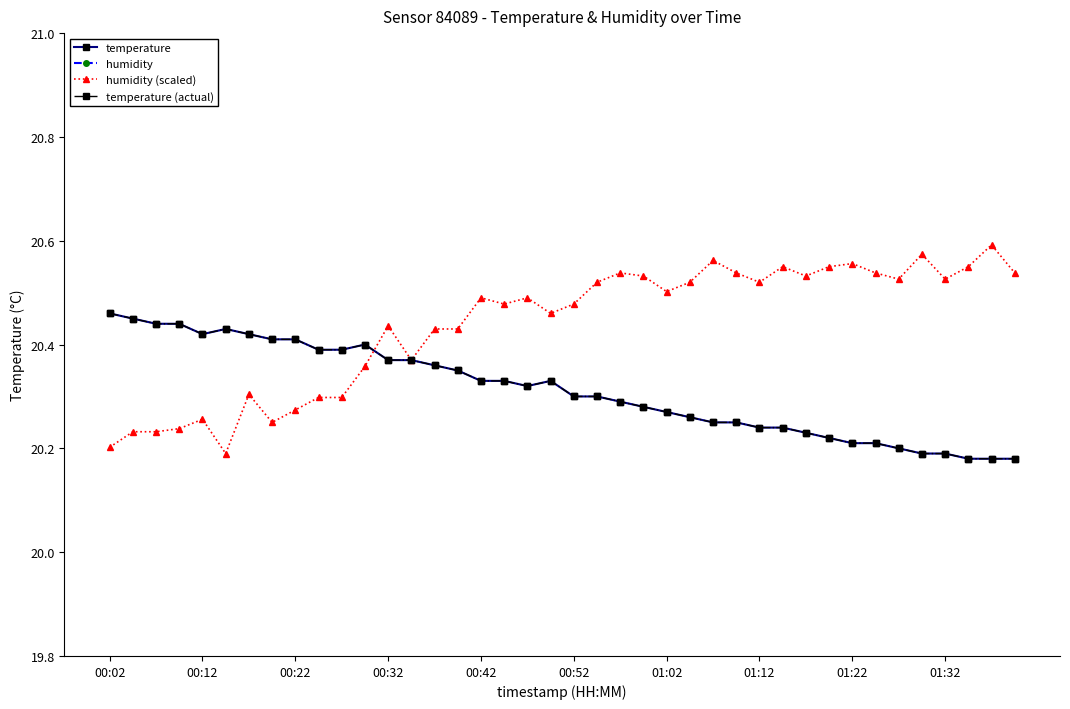

What value does the temperature series have at 18?

20.3